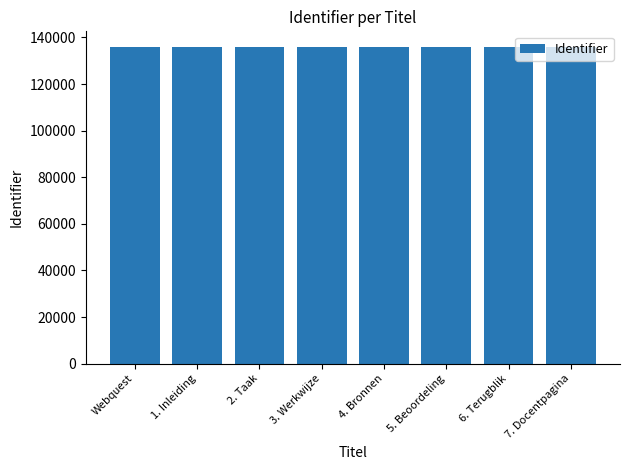

What position from the right is 2. Taak?

6